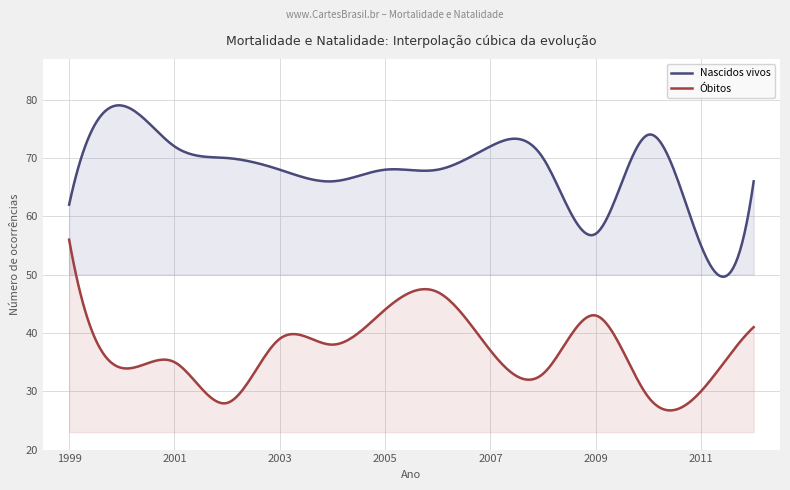

Reading left to right, extract all data points from this chart.

Nascidos vivos: 62	79	72	70	68	66	68	68	72	70	57	74	55	66
Óbitos: 56	34	35	28	39	38	44	47	37	33	43	29	30	41